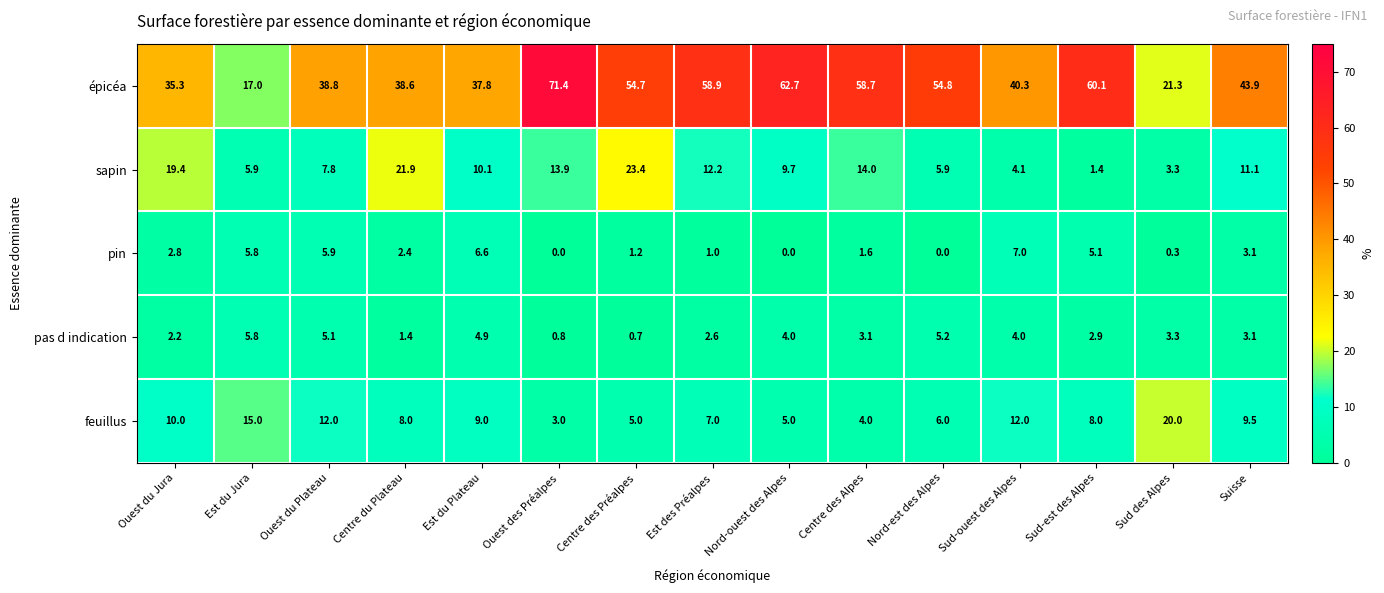

Which series has the largest range (max minus min)?

épicéa